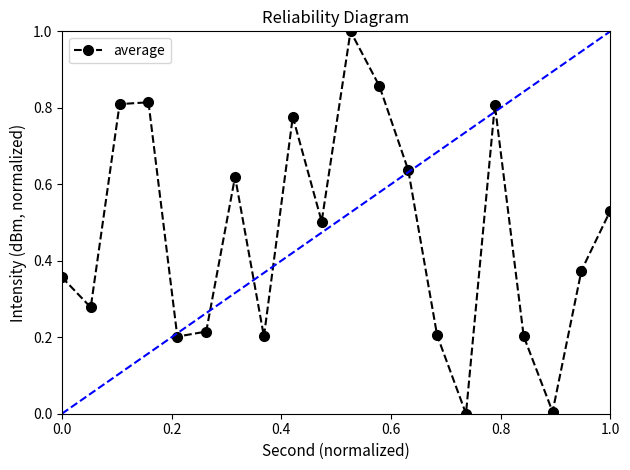

Count the number of values greater than 0.

19